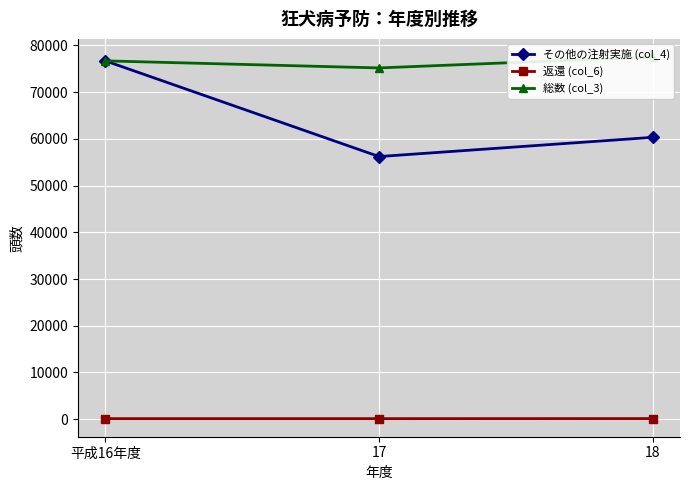

Read the 総数 (col_3) value at 平成16年度.

76705